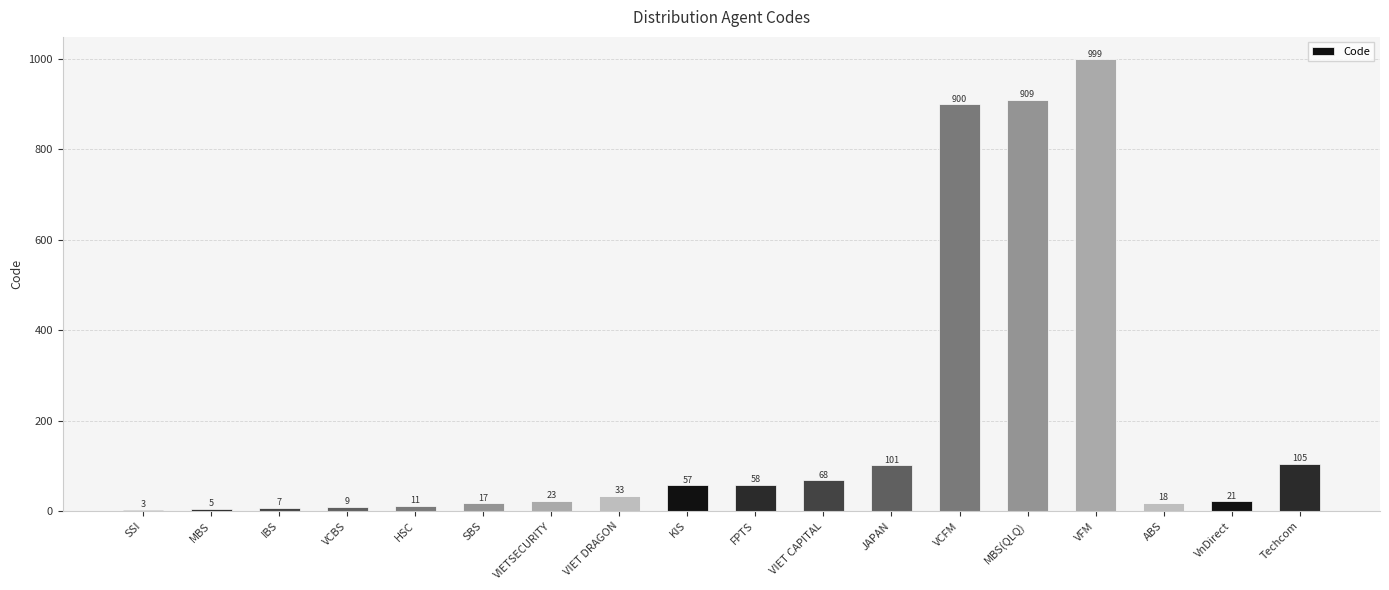

What is the sum of the values at JAPAN and HSC?

112